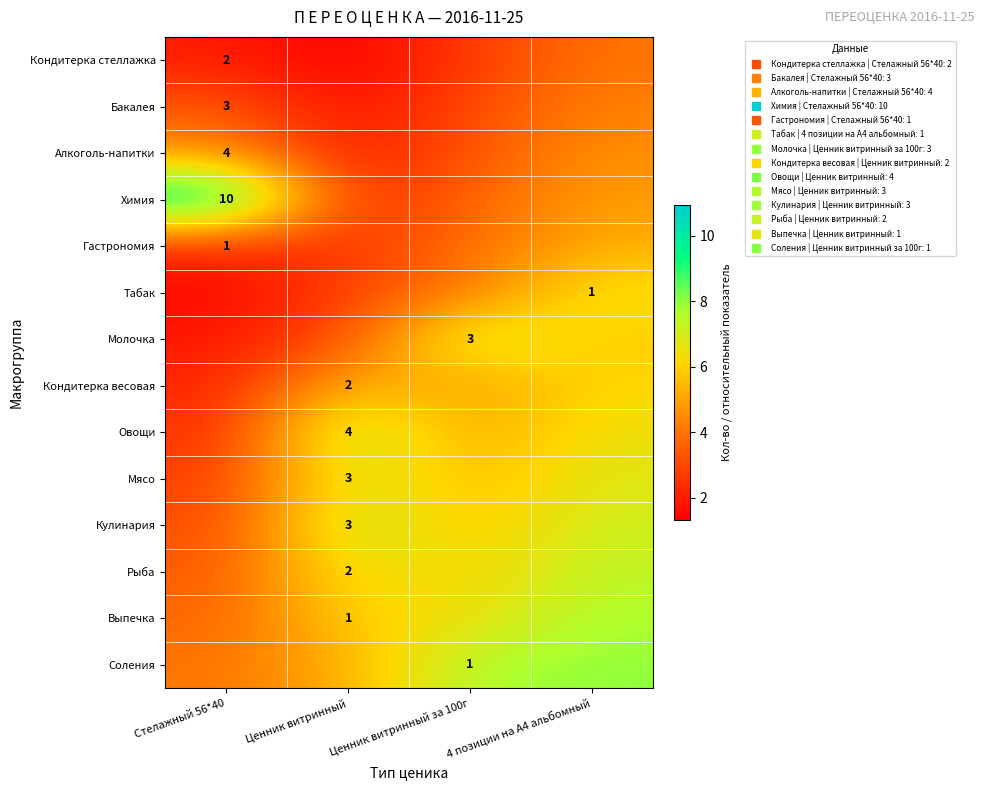

List the labels in order of Гастрономия value, smallest first.

Стелажный 56*40, Ценник витринный, Ценник витринный за 100г, 4 позиции на А4 альбомный